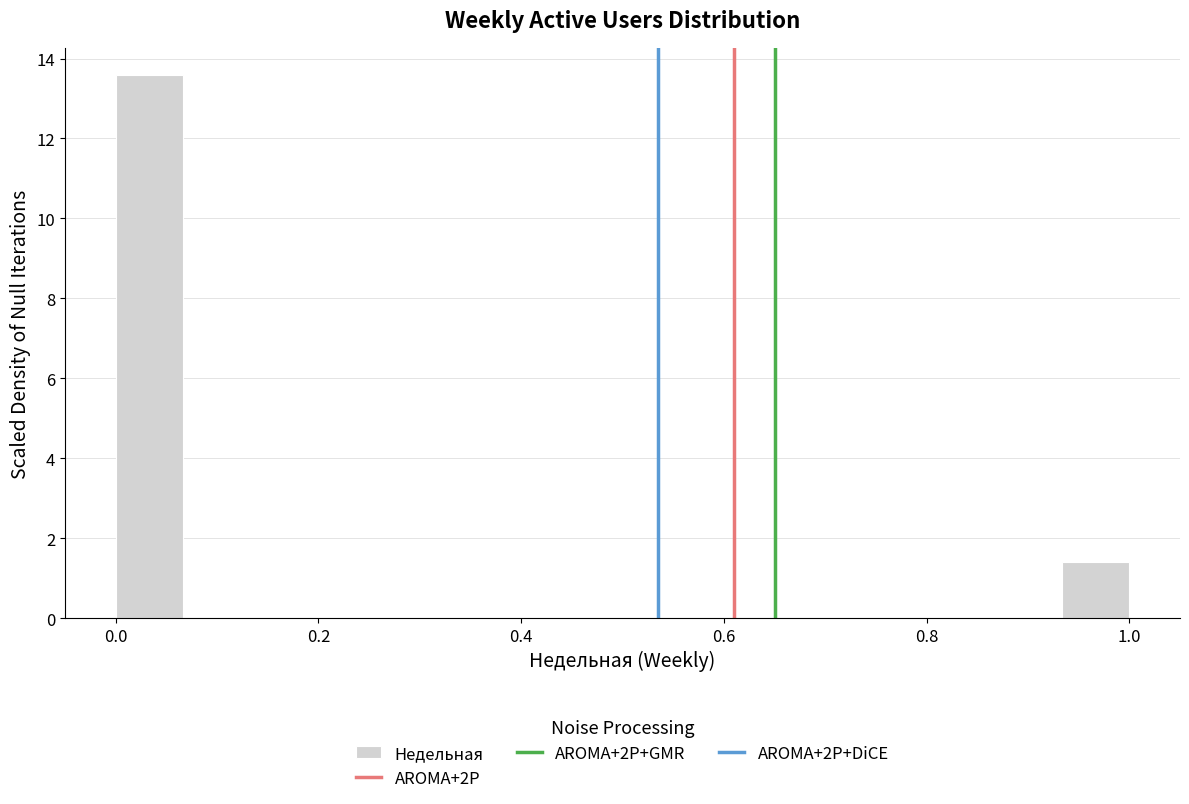

Around what value on the x-axis is the tallest bar? Give the approximate position of its centre, as read against the axis.

0.04